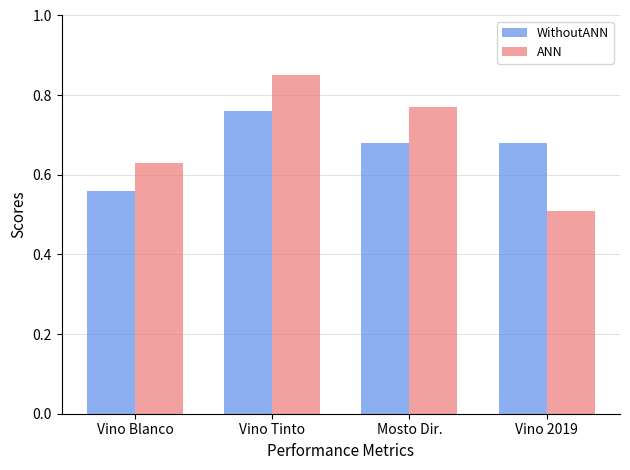

How many bars are there in each group?

2